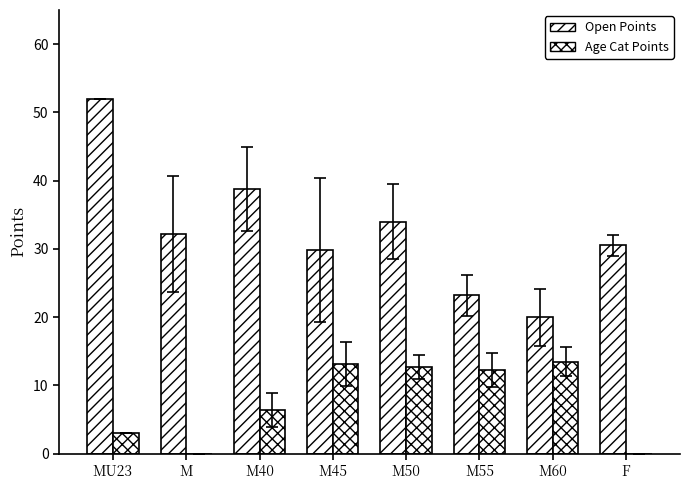

What is the maximum value shown in the chart?

52.0